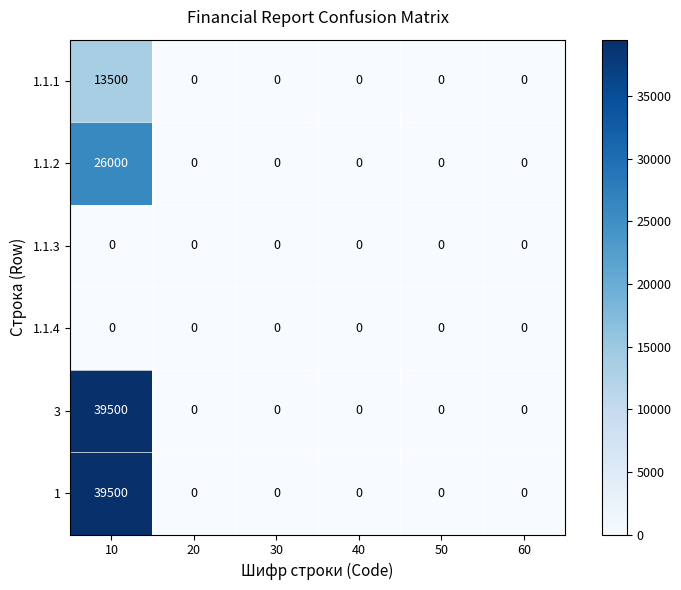

What is the spread (max minus min) of values at 10?

39500